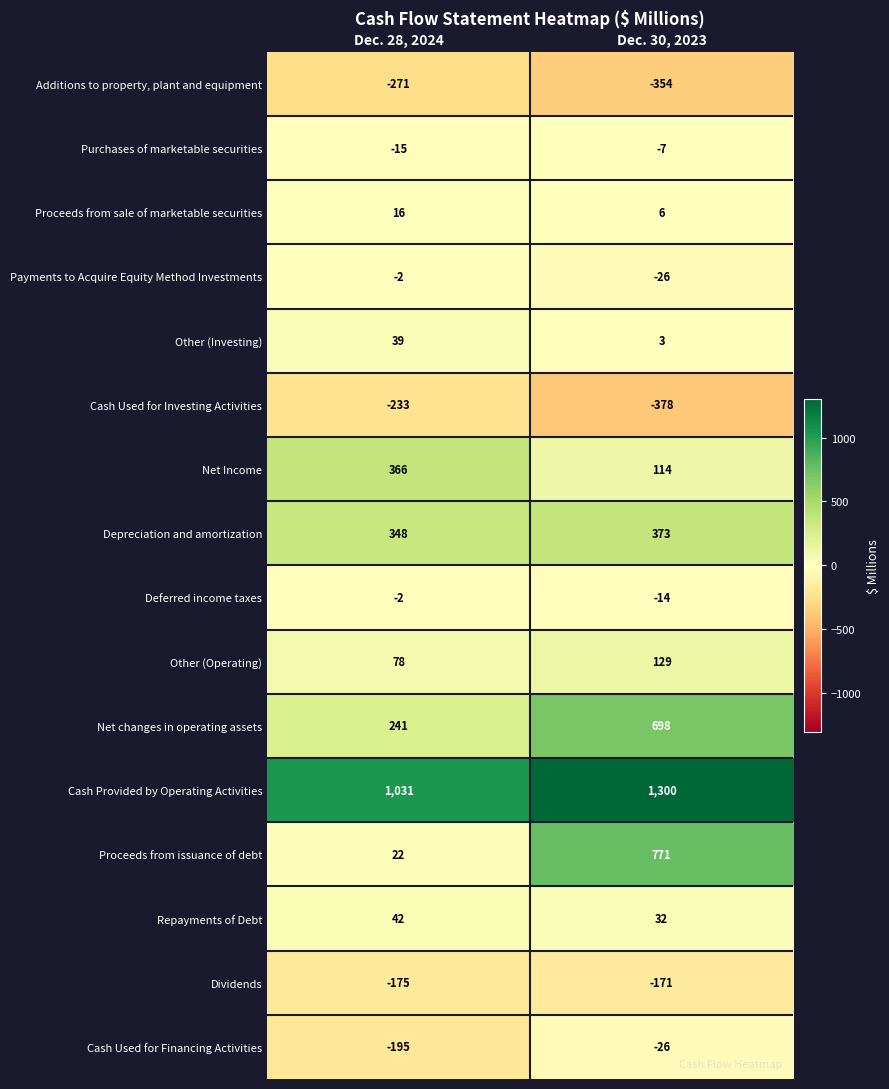

What value does the Cash Used for Financing Activities series have at Dec. 30, 2023, to the nearest 10?

-30